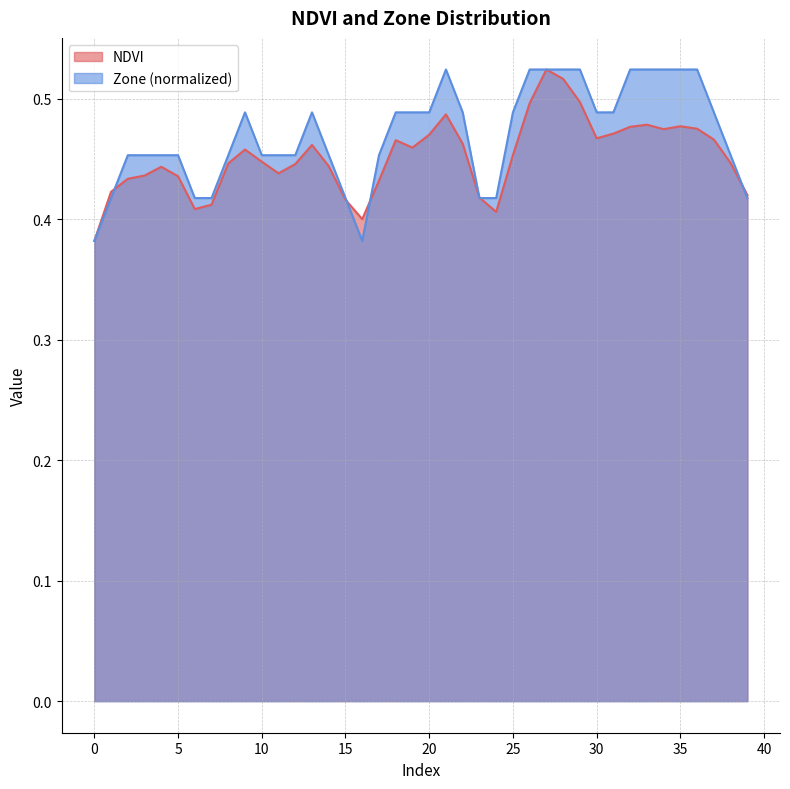

How many NDVI values are between 0 and 1?

40